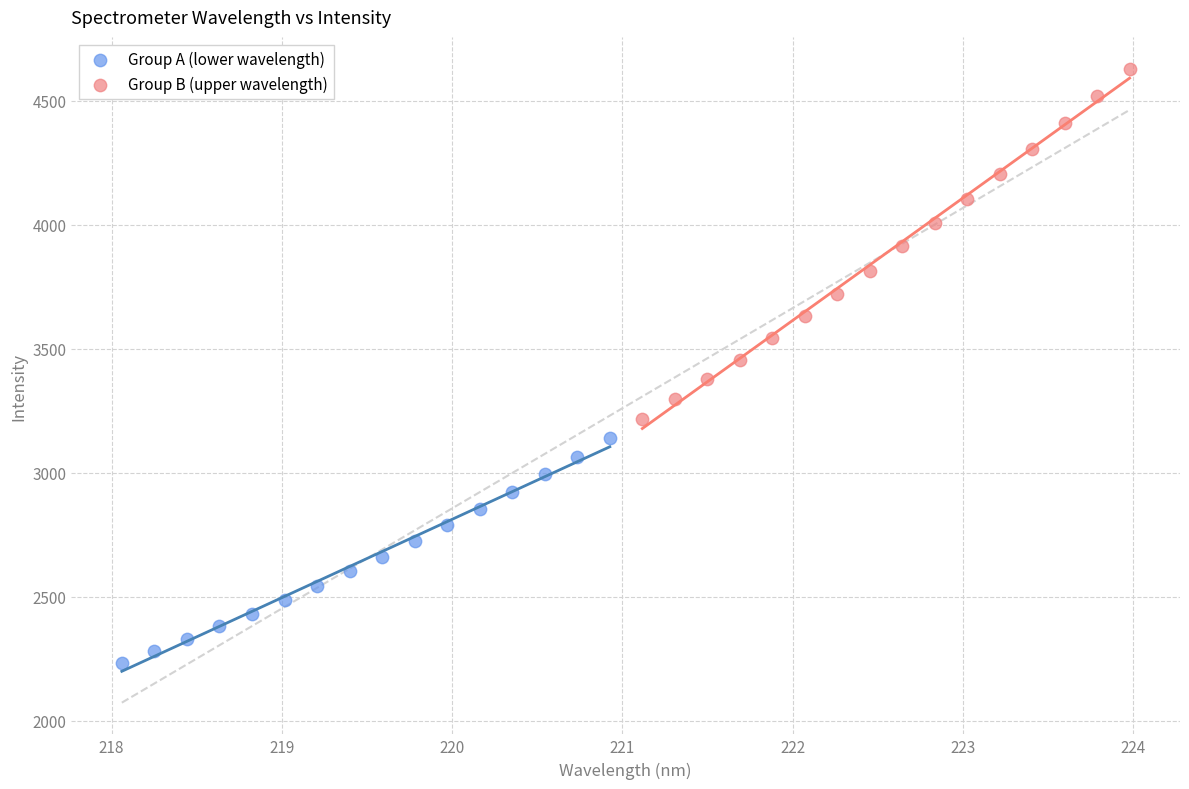

Which series reaches the minimum Y coordinate?

Group A (lower wavelength)